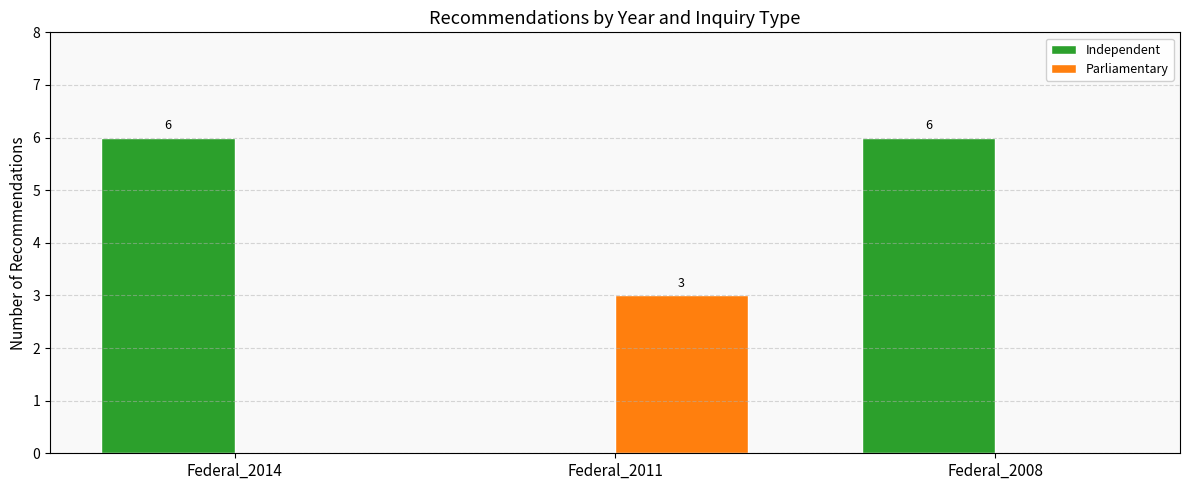

Which series has the largest total across all categories?

Independent